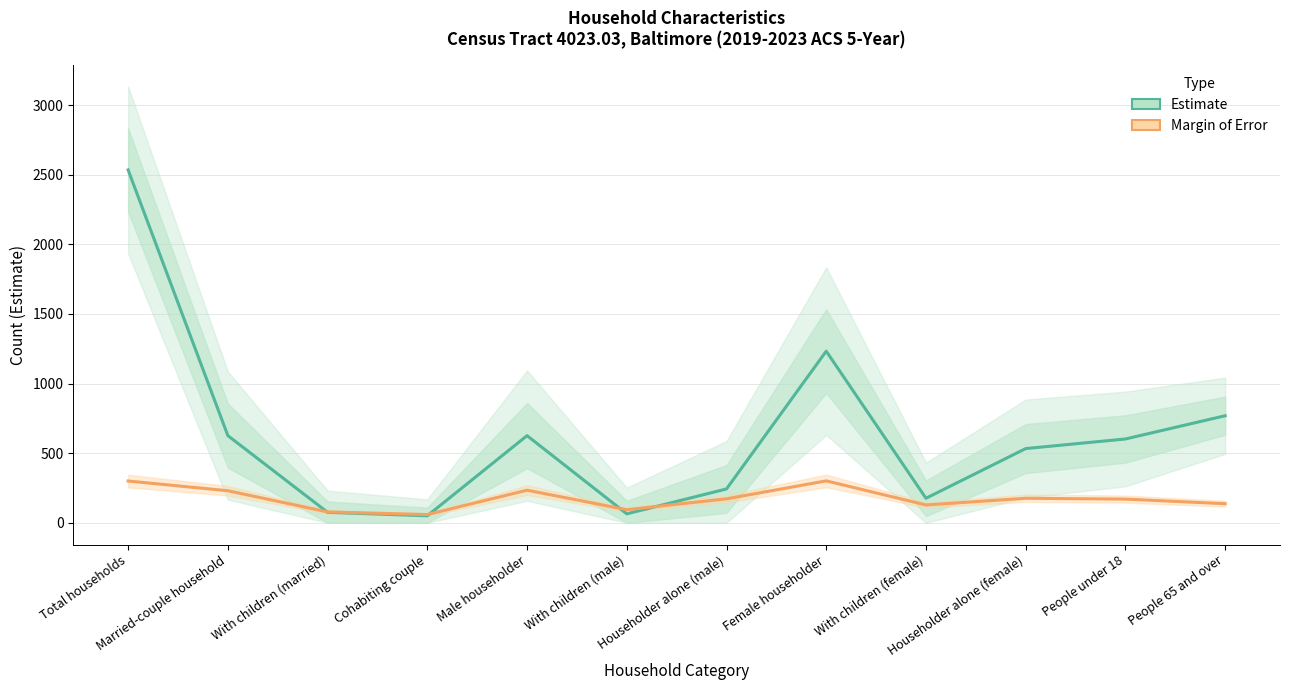

What value does the Margin of Error series have at Male householder, to the nearest 10?

230